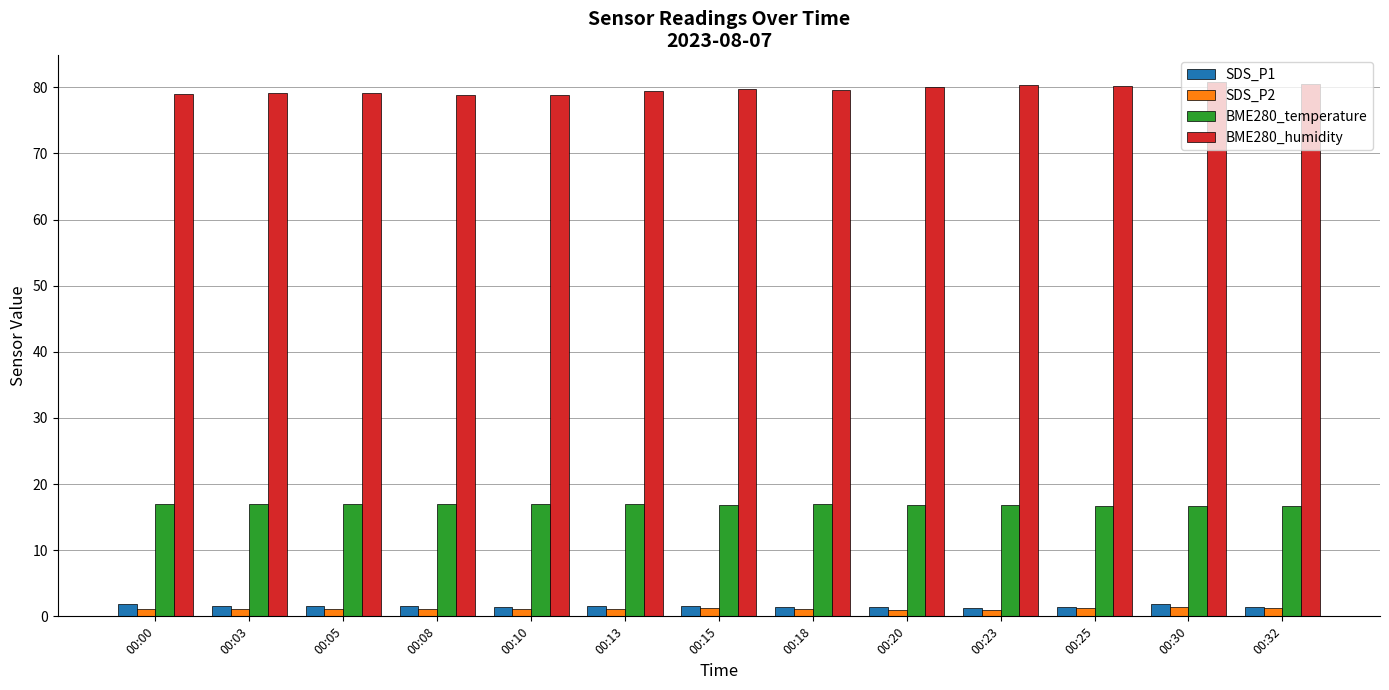

What is the sum of the BME280_humidity values at 00:25 and 00:23?

160.5